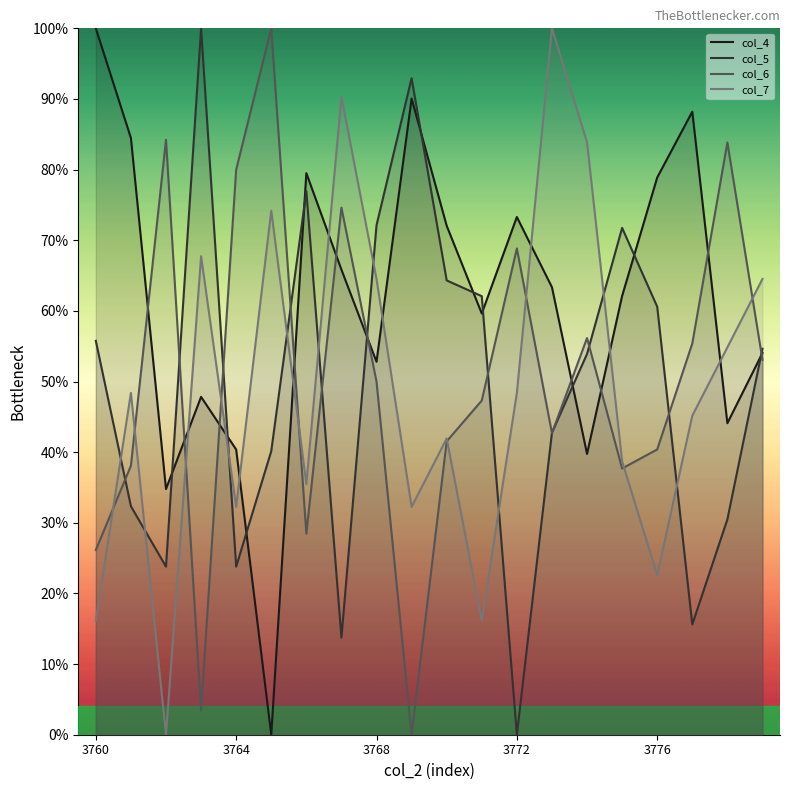

Is this an area chart (filled region under the line)?

No